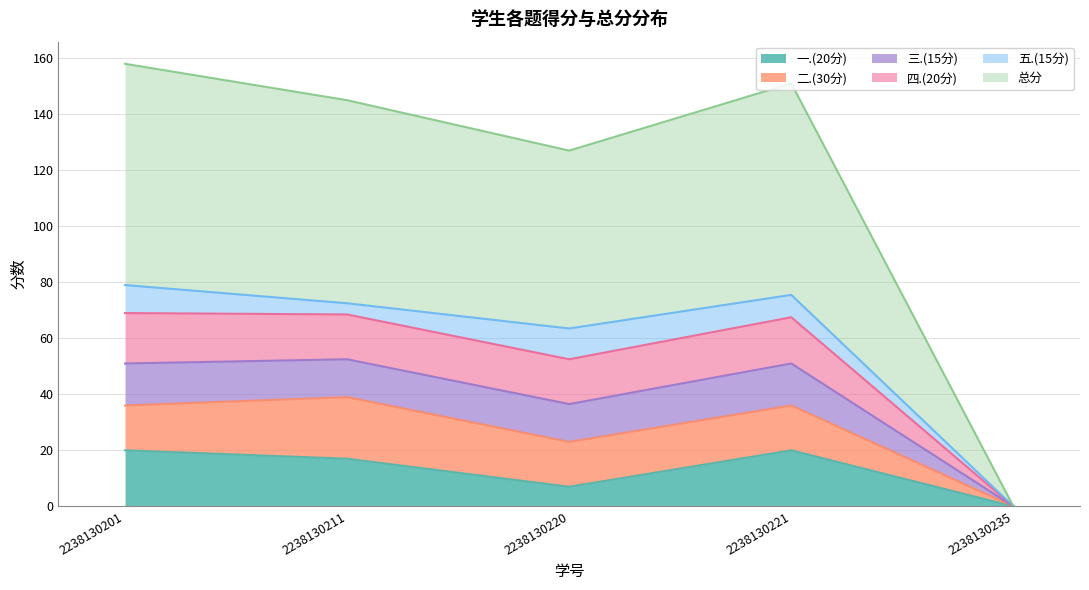

What is the highest value of the 一.(20分) series?

20.0